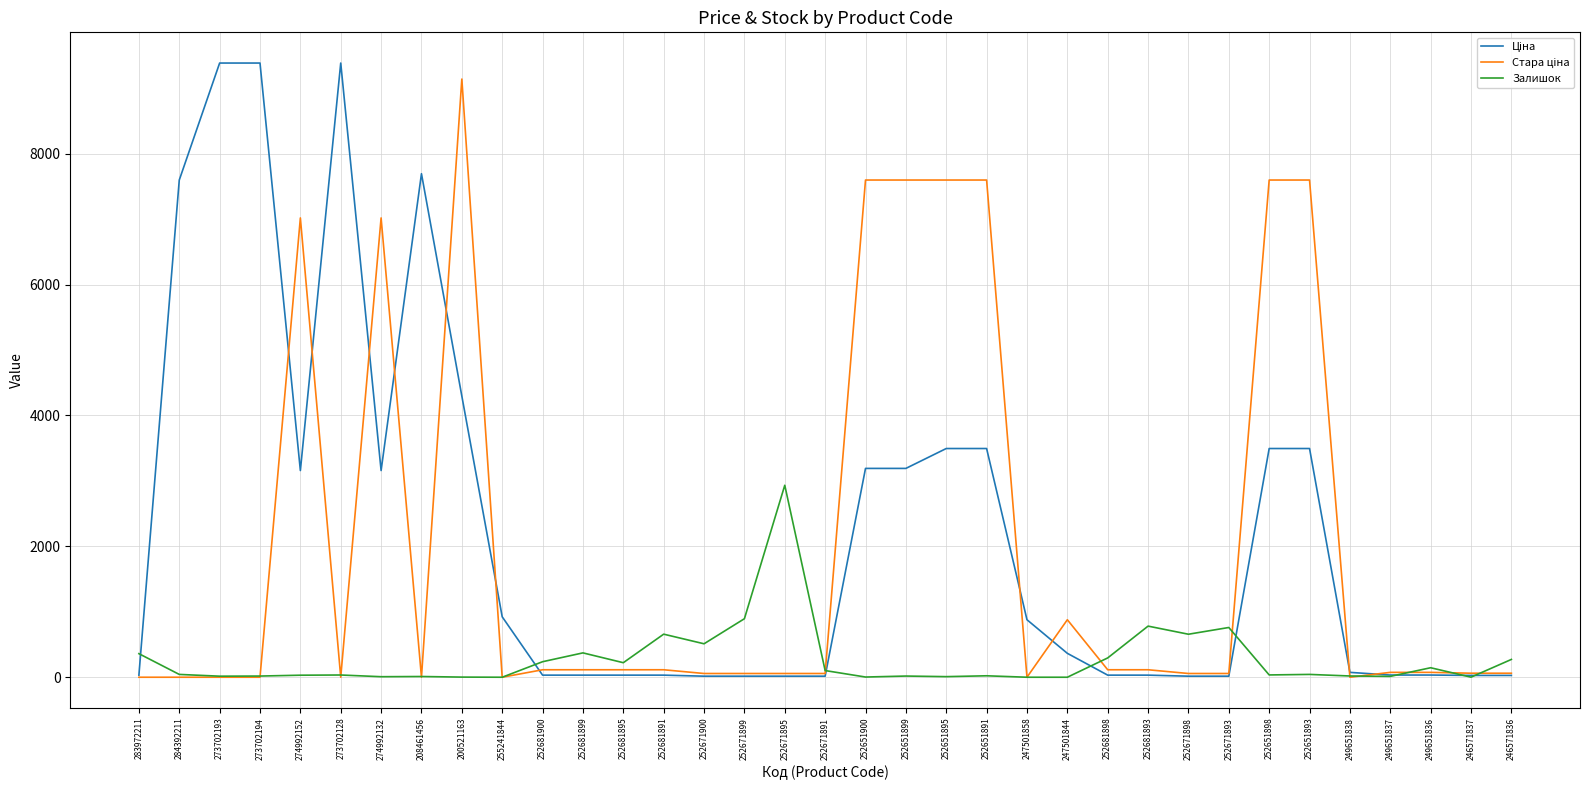

What position from the left is 252681898?

25